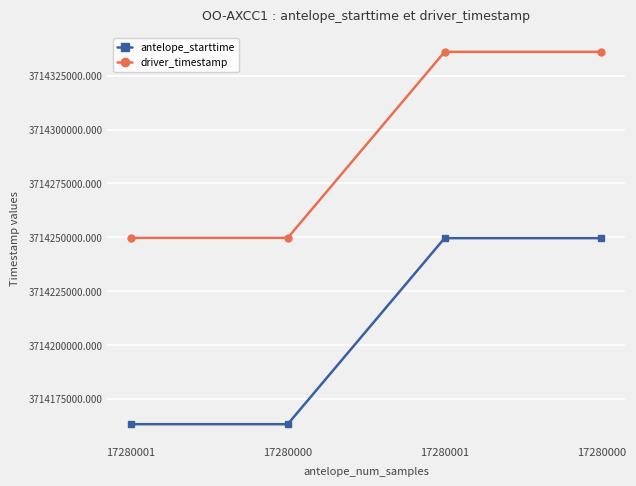

What is the value of the driver_timestamp point at the 1st from the left?

3714249720.8